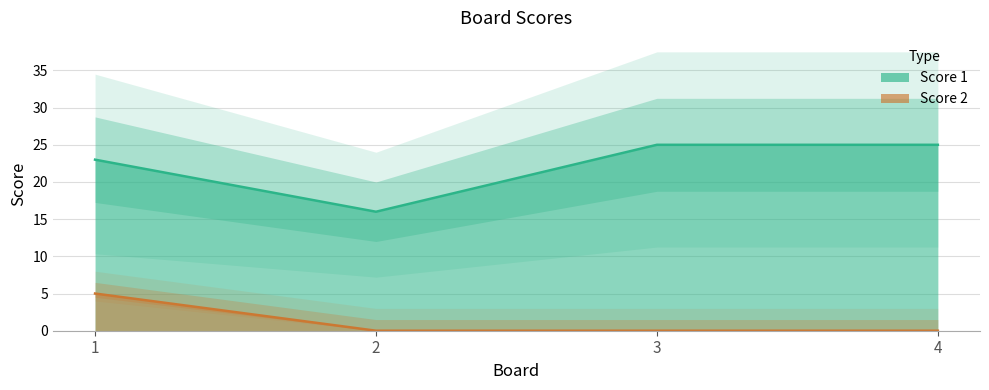

List the series in order of their peak value, lowest first.

Score 2, Score 1